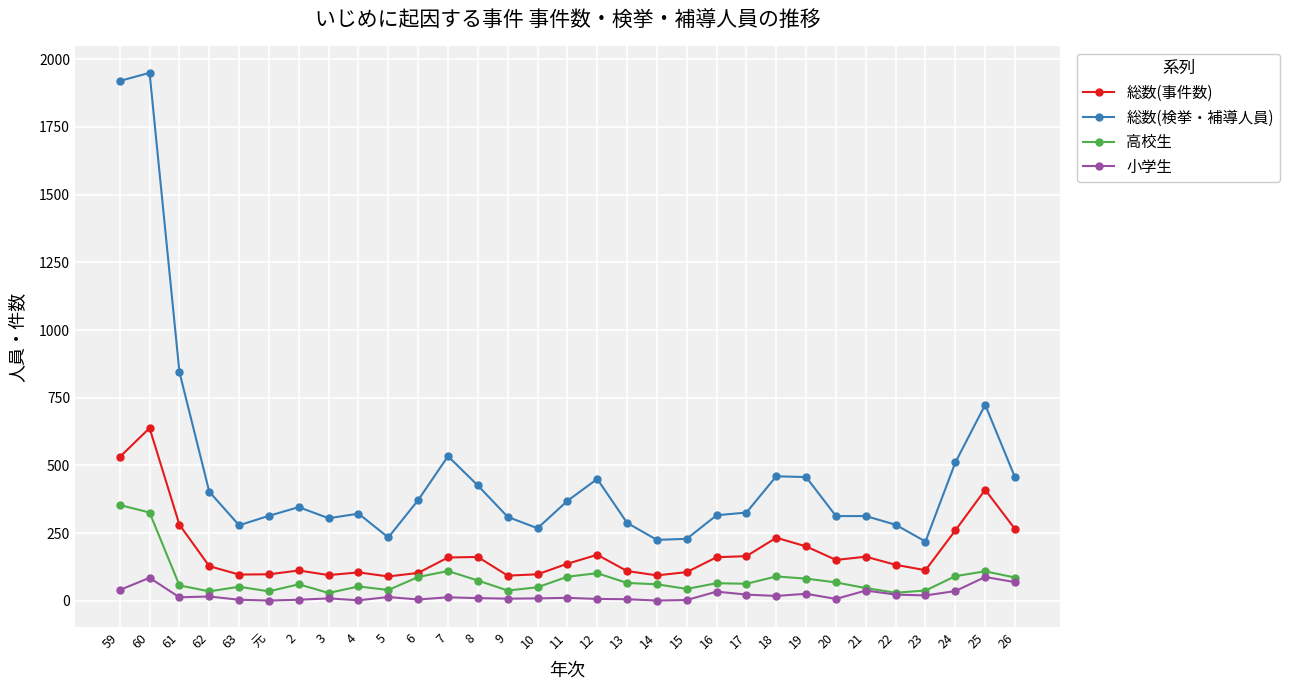

What are all the series names shown in the legend?

総数(事件数), 総数(検挙・補導人員), 高校生, 小学生